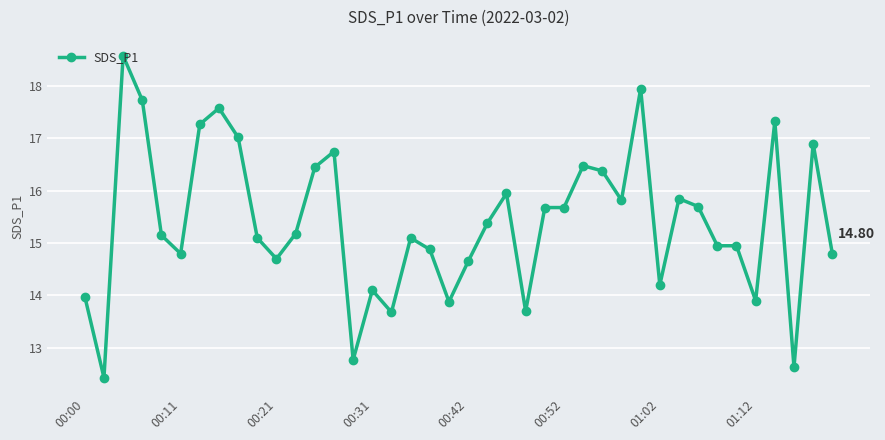

True or false: the data has more than 0 interior local peaks.

True